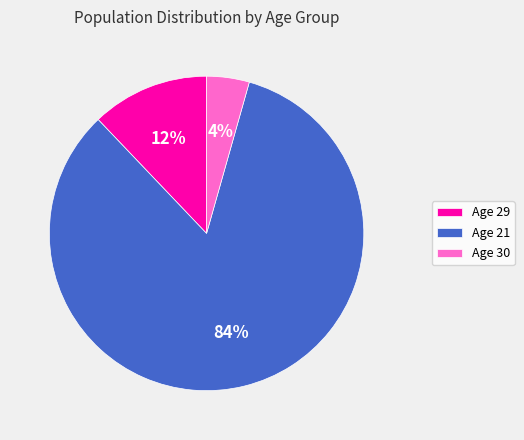

Between Age 29 and Age 21, which is larger?

Age 21